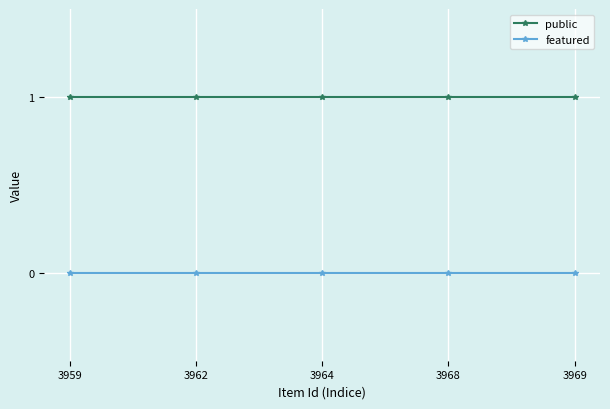

Is this an area chart (filled region under the line)?

No